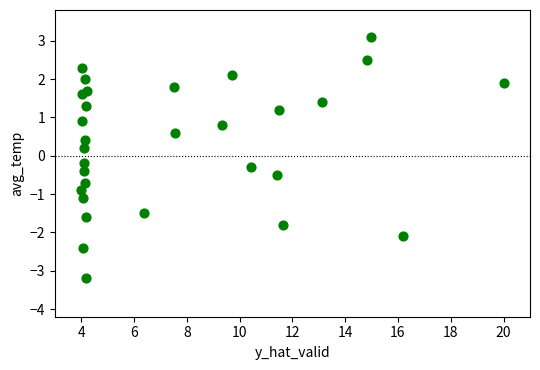

What is the range of X values (max minus min)?

16.0